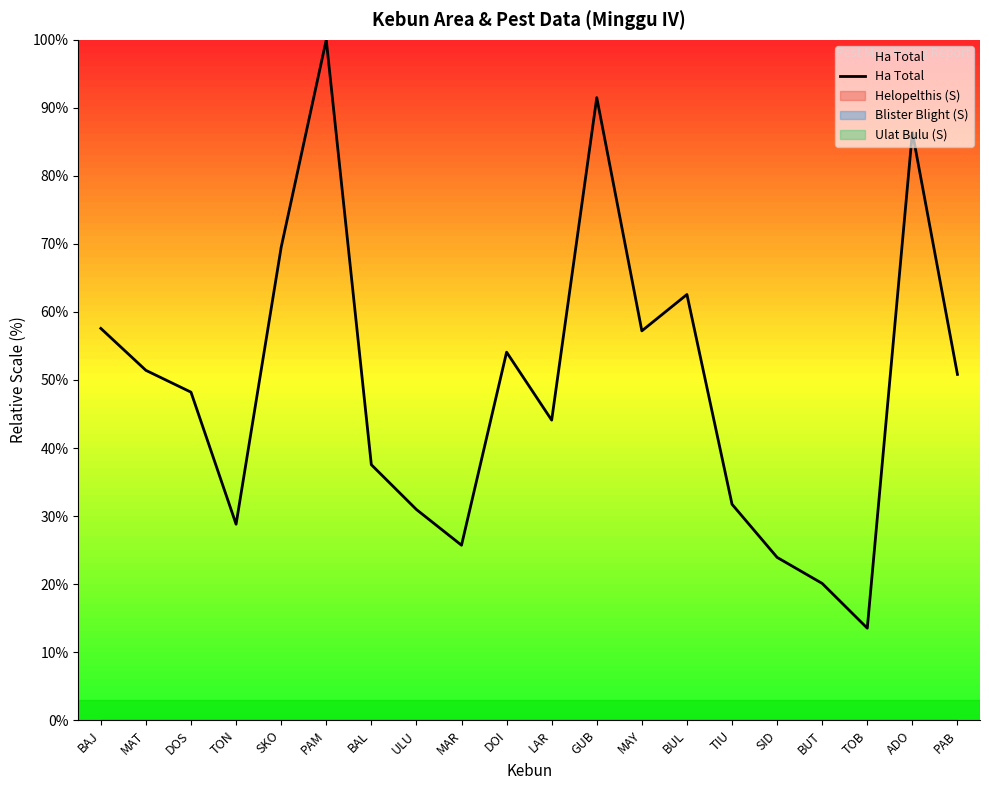

What position from the right is GUB?

9